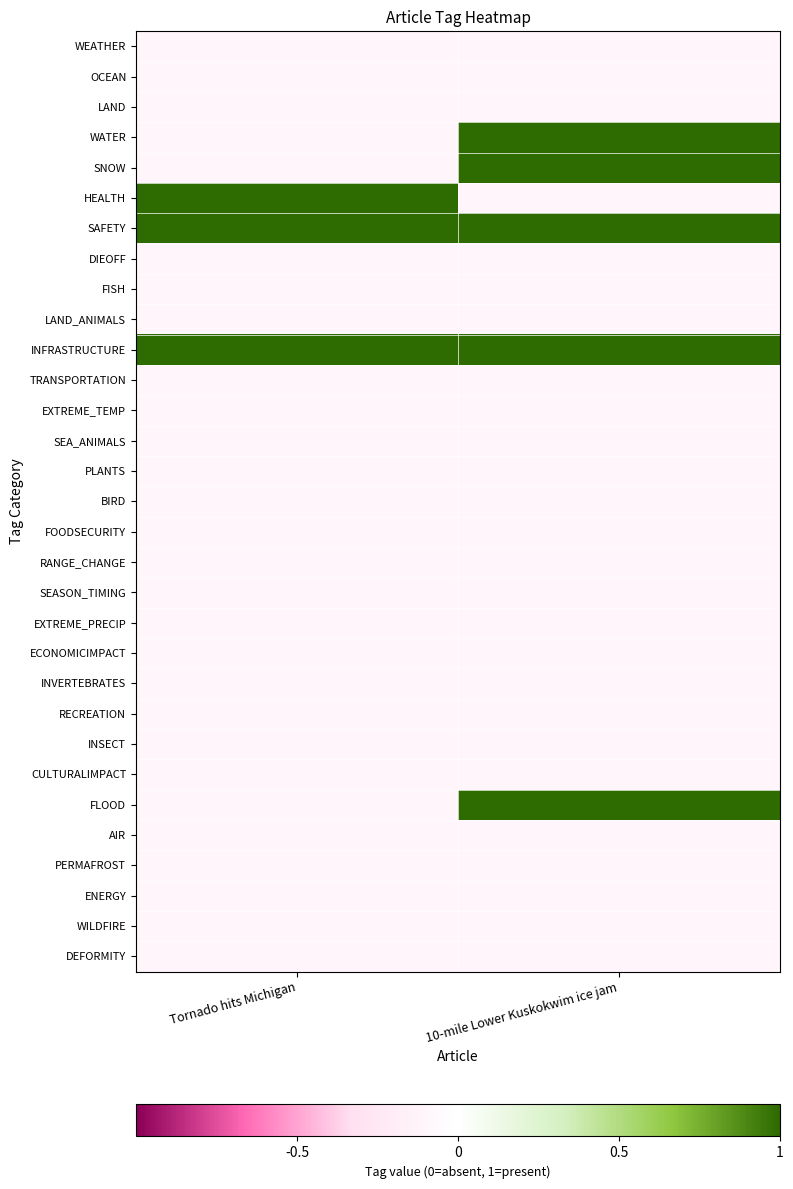

Reading left to right, list all the values displayed in this chart.

WEATHER: Tornado hits Michigan=-0.1	10-mile Lower Kuskokwim ice jam=-0.1
OCEAN: Tornado hits Michigan=-0.1	10-mile Lower Kuskokwim ice jam=-0.1
LAND: Tornado hits Michigan=-0.1	10-mile Lower Kuskokwim ice jam=-0.1
WATER: Tornado hits Michigan=-0.1	10-mile Lower Kuskokwim ice jam=1.0
SNOW: Tornado hits Michigan=-0.1	10-mile Lower Kuskokwim ice jam=1.0
HEALTH: Tornado hits Michigan=1.0	10-mile Lower Kuskokwim ice jam=-0.1
SAFETY: Tornado hits Michigan=1.0	10-mile Lower Kuskokwim ice jam=1.0
DIEOFF: Tornado hits Michigan=-0.1	10-mile Lower Kuskokwim ice jam=-0.1
FISH: Tornado hits Michigan=-0.1	10-mile Lower Kuskokwim ice jam=-0.1
LAND_ANIMALS: Tornado hits Michigan=-0.1	10-mile Lower Kuskokwim ice jam=-0.1
INFRASTRUCTURE: Tornado hits Michigan=1.0	10-mile Lower Kuskokwim ice jam=1.0
TRANSPORTATION: Tornado hits Michigan=-0.1	10-mile Lower Kuskokwim ice jam=-0.1
EXTREME_TEMP: Tornado hits Michigan=-0.1	10-mile Lower Kuskokwim ice jam=-0.1
SEA_ANIMALS: Tornado hits Michigan=-0.1	10-mile Lower Kuskokwim ice jam=-0.1
PLANTS: Tornado hits Michigan=-0.1	10-mile Lower Kuskokwim ice jam=-0.1
BIRD: Tornado hits Michigan=-0.1	10-mile Lower Kuskokwim ice jam=-0.1
FOODSECURITY: Tornado hits Michigan=-0.1	10-mile Lower Kuskokwim ice jam=-0.1
RANGE_CHANGE: Tornado hits Michigan=-0.1	10-mile Lower Kuskokwim ice jam=-0.1
SEASON_TIMING: Tornado hits Michigan=-0.1	10-mile Lower Kuskokwim ice jam=-0.1
EXTREME_PRECIP: Tornado hits Michigan=-0.1	10-mile Lower Kuskokwim ice jam=-0.1
ECONOMICIMPACT: Tornado hits Michigan=-0.1	10-mile Lower Kuskokwim ice jam=-0.1
INVERTEBRATES: Tornado hits Michigan=-0.1	10-mile Lower Kuskokwim ice jam=-0.1
RECREATION: Tornado hits Michigan=-0.1	10-mile Lower Kuskokwim ice jam=-0.1
INSECT: Tornado hits Michigan=-0.1	10-mile Lower Kuskokwim ice jam=-0.1
CULTURALIMPACT: Tornado hits Michigan=-0.1	10-mile Lower Kuskokwim ice jam=-0.1
FLOOD: Tornado hits Michigan=-0.1	10-mile Lower Kuskokwim ice jam=1.0
AIR: Tornado hits Michigan=-0.1	10-mile Lower Kuskokwim ice jam=-0.1
PERMAFROST: Tornado hits Michigan=-0.1	10-mile Lower Kuskokwim ice jam=-0.1
ENERGY: Tornado hits Michigan=-0.1	10-mile Lower Kuskokwim ice jam=-0.1
WILDFIRE: Tornado hits Michigan=-0.1	10-mile Lower Kuskokwim ice jam=-0.1
DEFORMITY: Tornado hits Michigan=-0.1	10-mile Lower Kuskokwim ice jam=-0.1